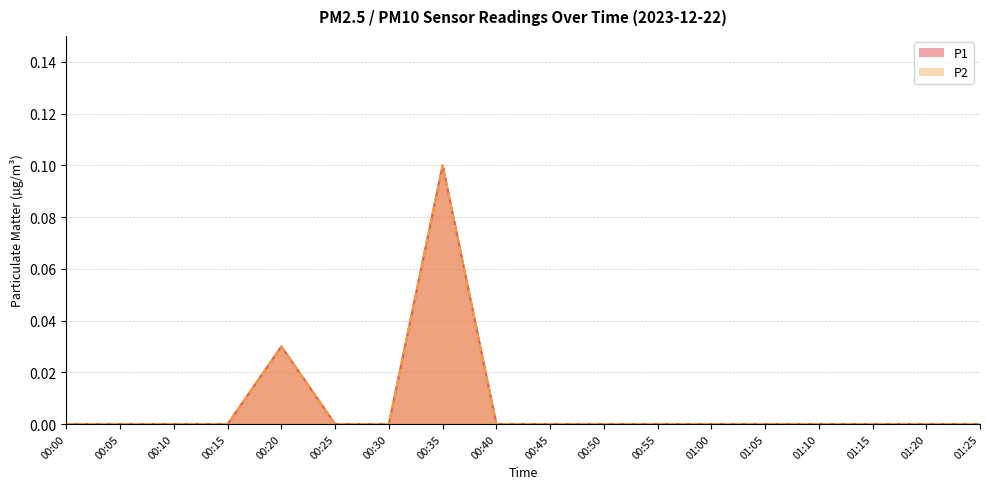

True or false: P2 and P1 intersect in this chart.

False